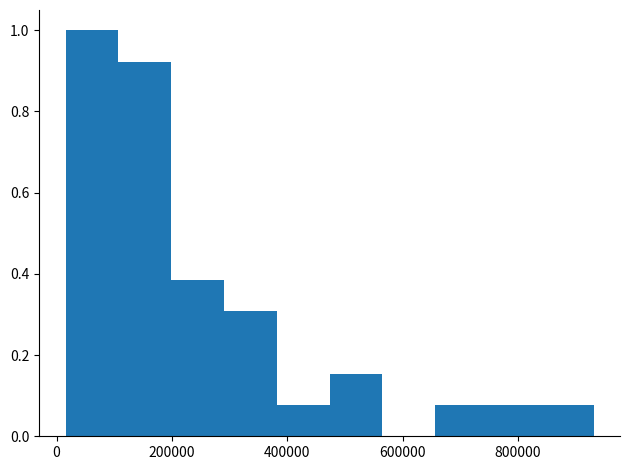

Over which range of the x-axis is the bar tallest?

20000 to 100000